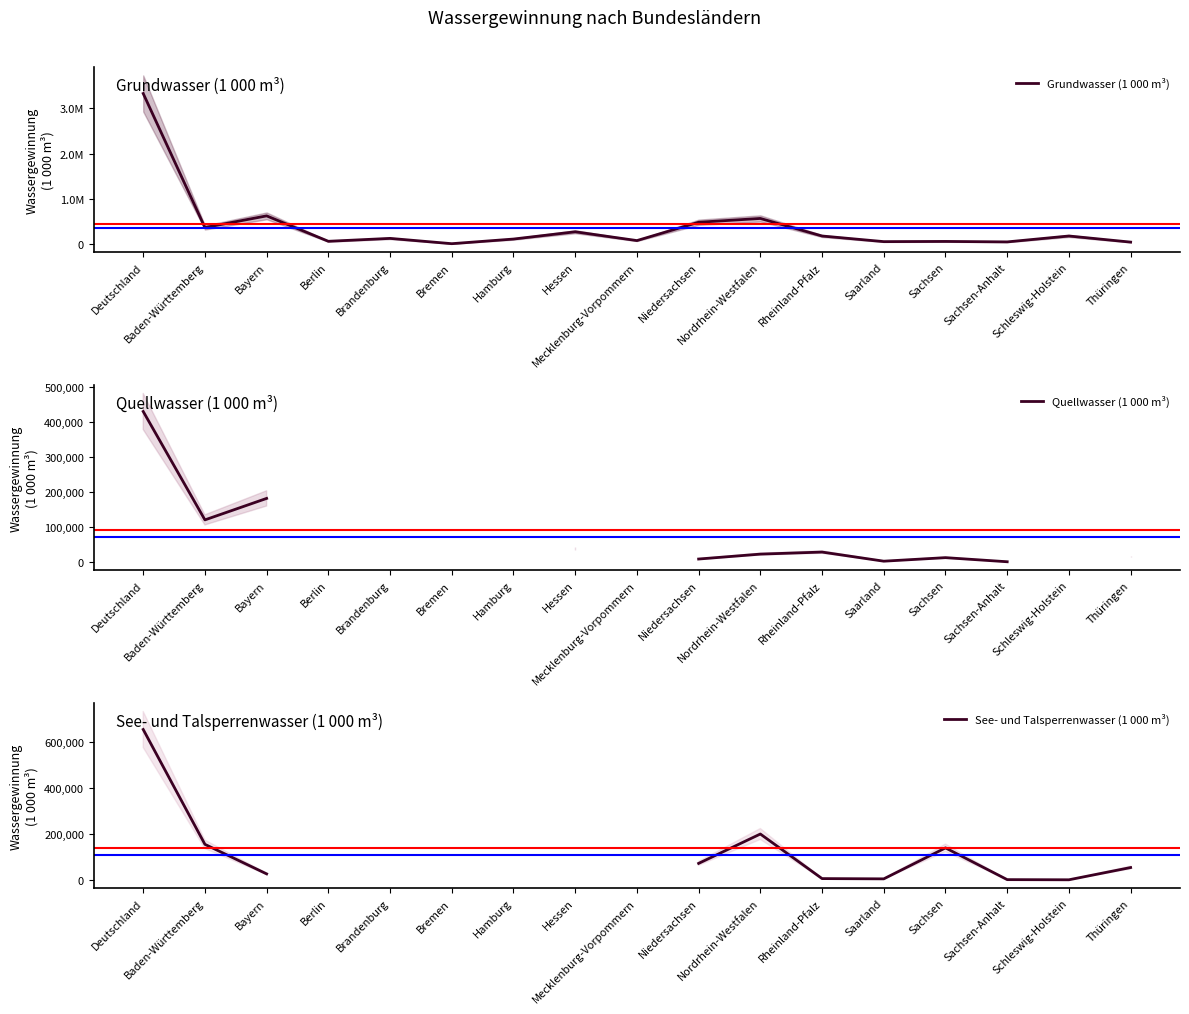

What is the highest value of the Grundwasser (1 000 m³) series?

3327212.0